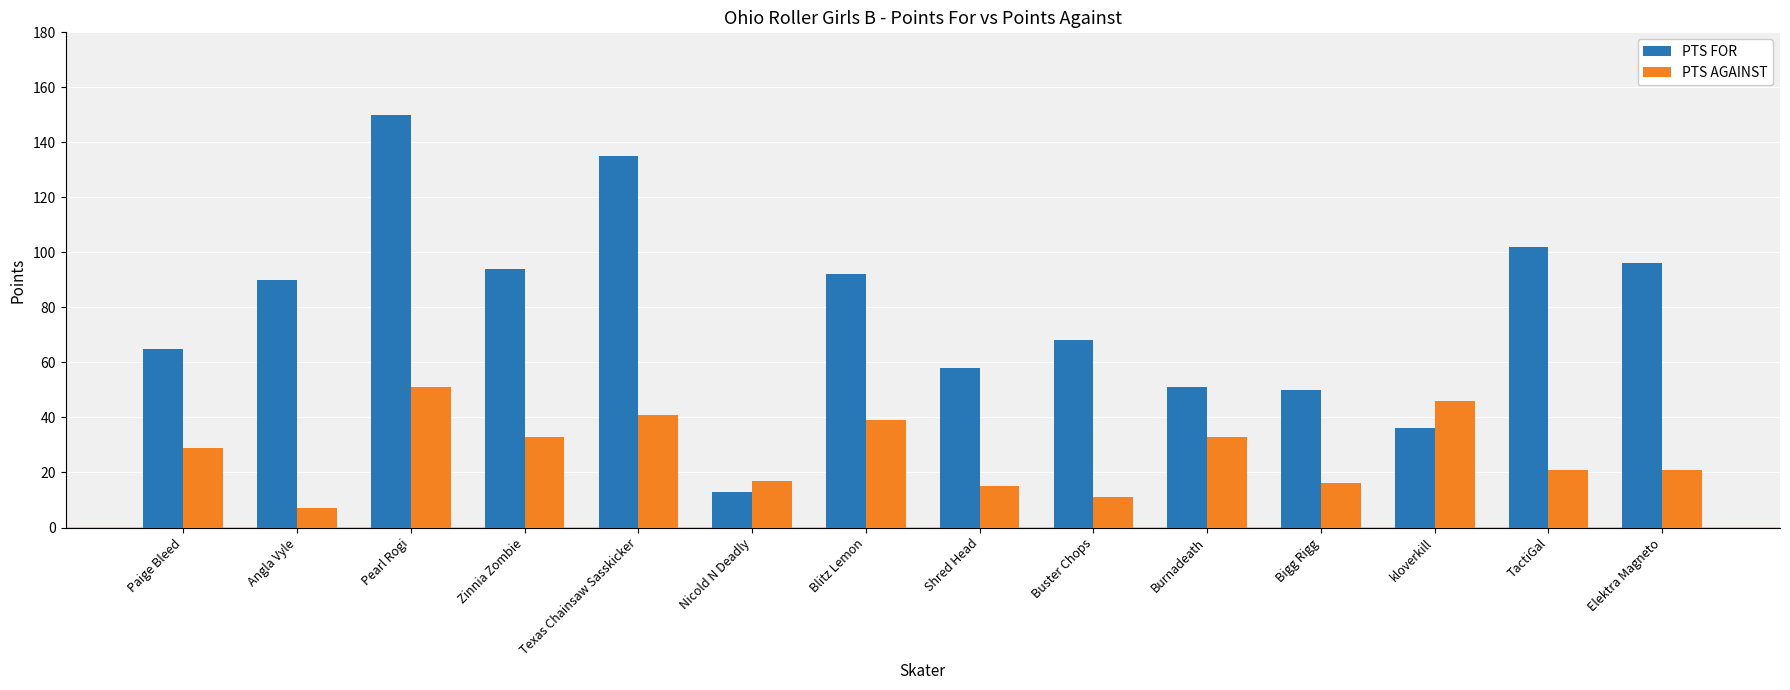

The PTS AGAINST series shows 16 at Bigg Rigg. True or false?

True